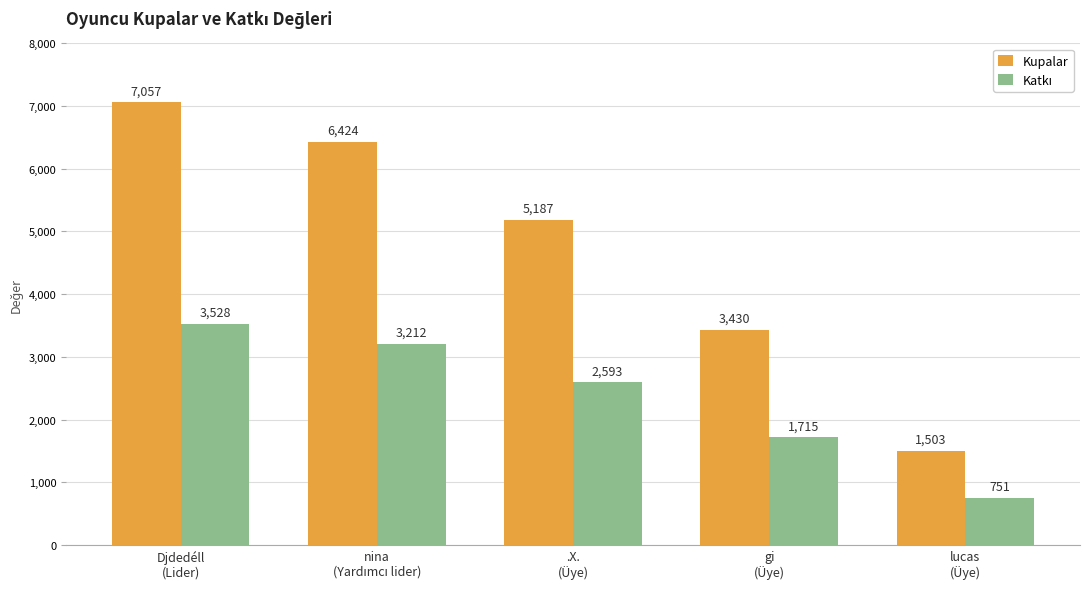

What is the average value of the Kupalar series?

4720